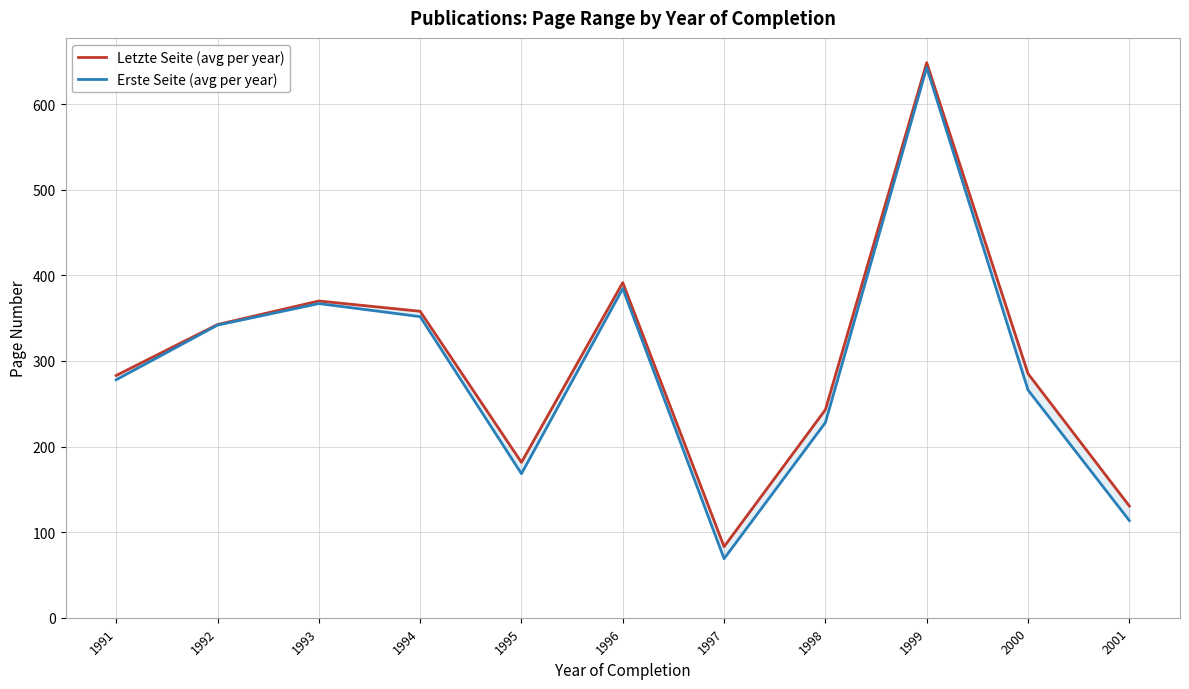

Rank the series by their maximum value, from lowest to highest.

Erste Seite (avg per year), Letzte Seite (avg per year)